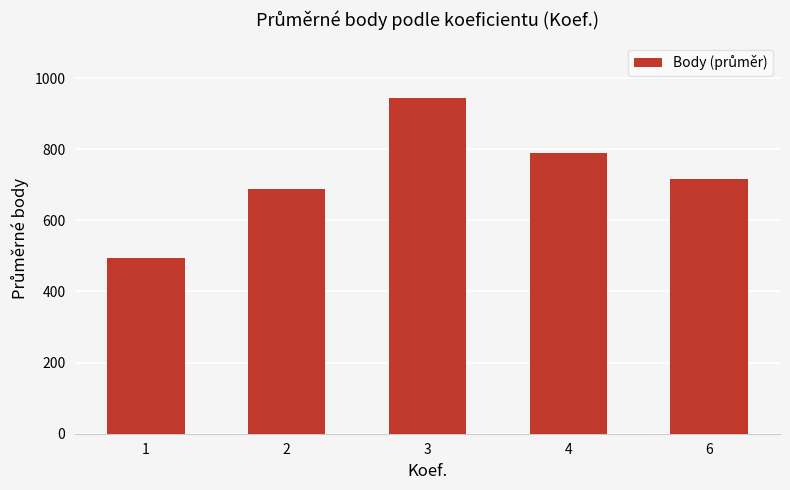

Is it true that the value at 4 is 789.6?

True